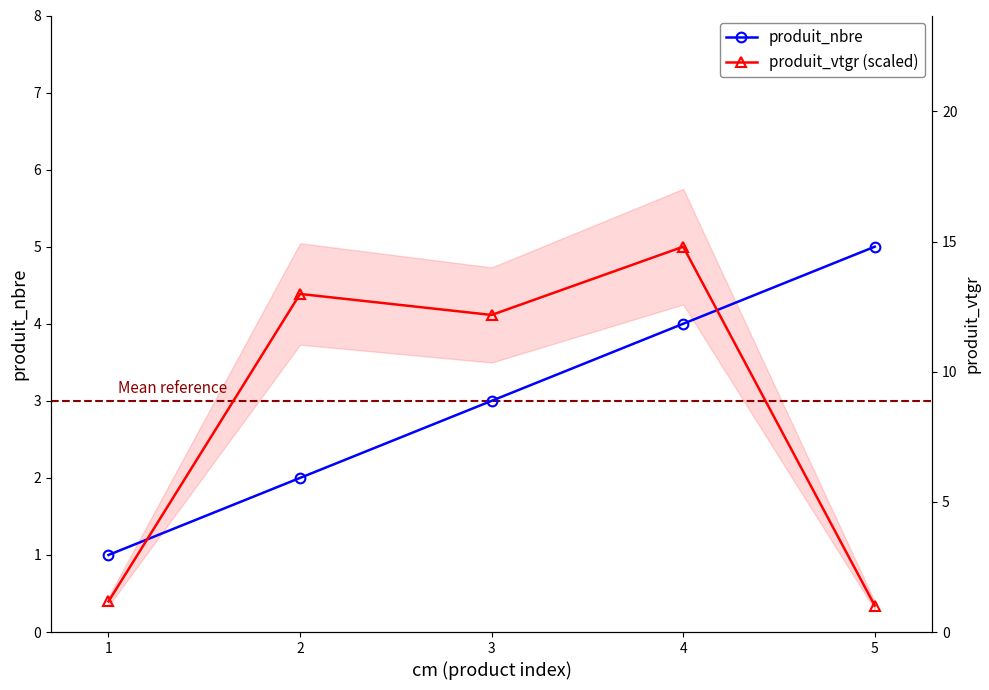

How many series are shown in this chart?

2